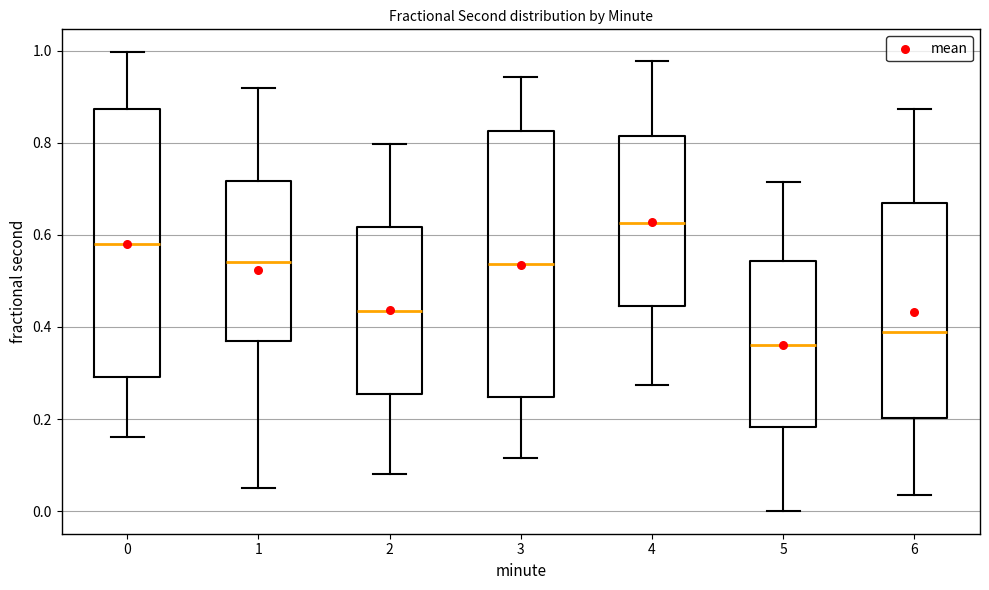

Reading left to right, read every box against the y-axis: the position of its median line, the range the box covers, and the ends of its whiskers. The values are not printed on the chart, so give them approximately, as read against the axis.

0: median 0.58, box 0.30 to 0.88, whiskers 0.16 to 1.00
1: median 0.54, box 0.36 to 0.72, whiskers 0.06 to 0.92
2: median 0.44, box 0.26 to 0.62, whiskers 0.08 to 0.80
3: median 0.54, box 0.24 to 0.82, whiskers 0.12 to 0.94
4: median 0.62, box 0.44 to 0.82, whiskers 0.28 to 0.98
5: median 0.36, box 0.18 to 0.54, whiskers 0.00 to 0.72
6: median 0.38, box 0.20 to 0.68, whiskers 0.04 to 0.88